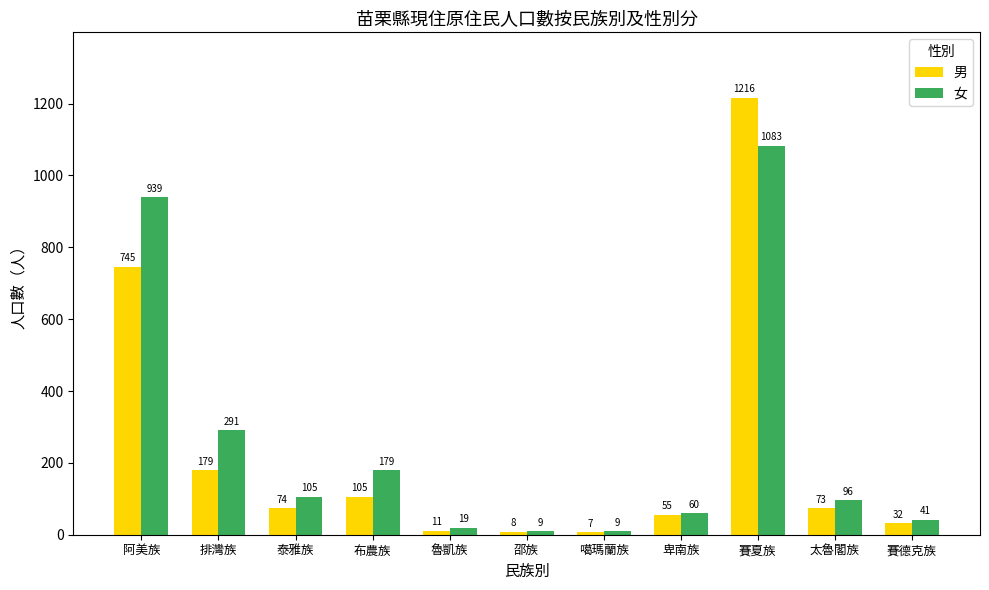

Reading right to left, what are all the values shown in this chart?

男: 賽德克族=32	太魯閣族=73	賽夏族=1216	卑南族=55	噶瑪蘭族=7	邵族=8	魯凱族=11	布農族=105	泰雅族=74	排灣族=179	阿美族=745
女: 賽德克族=41	太魯閣族=96	賽夏族=1083	卑南族=60	噶瑪蘭族=9	邵族=9	魯凱族=19	布農族=179	泰雅族=105	排灣族=291	阿美族=939